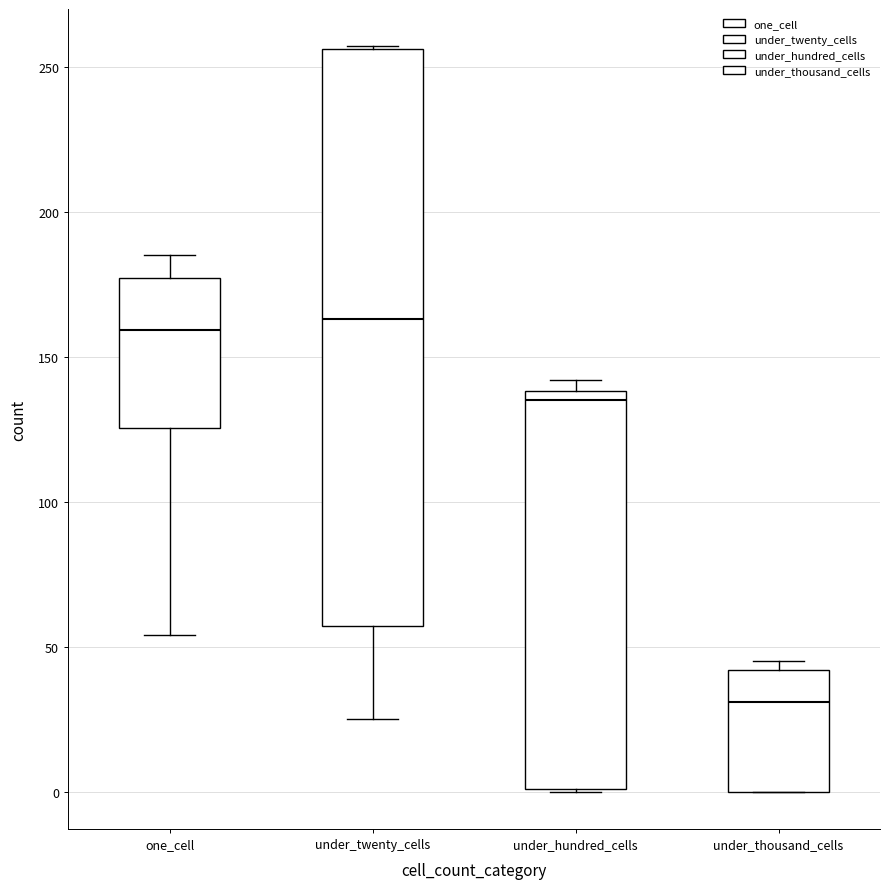

Where is the lower edge of the box for under_thousand_cells on the y-axis? The values are not printed on the chart, so give them approximately, as read against the axis.

0